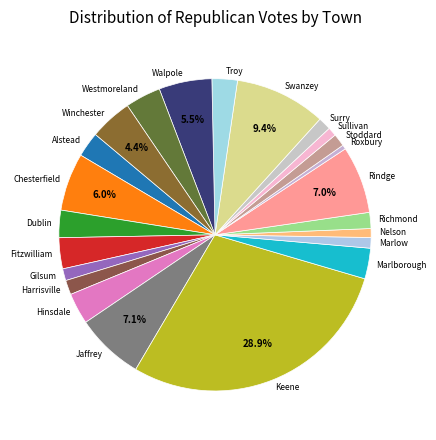

The Harrisville slice represents 11% of the pie. True or false?

False